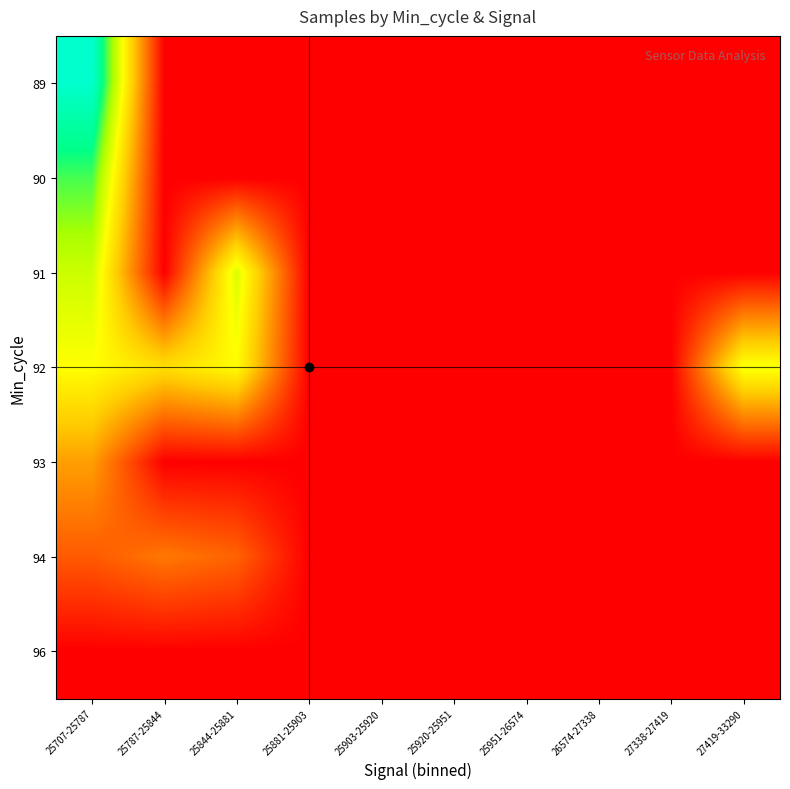

List the series in order of their peak value, lowest first.

96, 94, 93, 92, 91, 90, 89